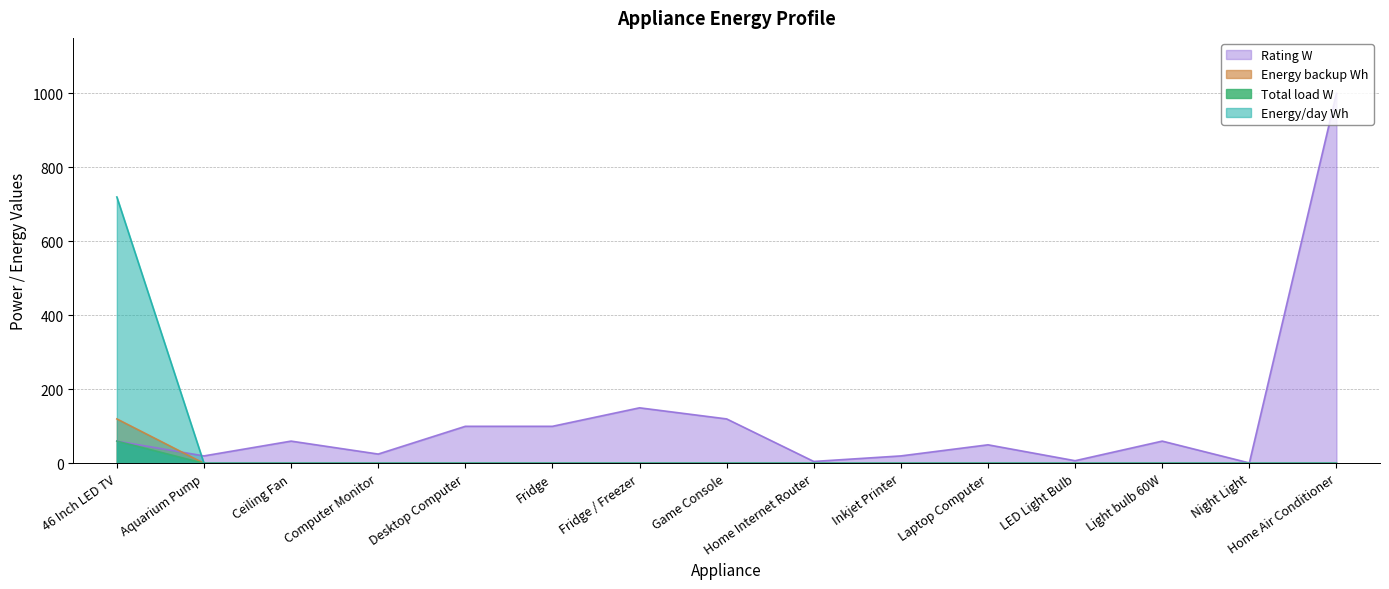

How many values in the Total load W series exceed 0?

1